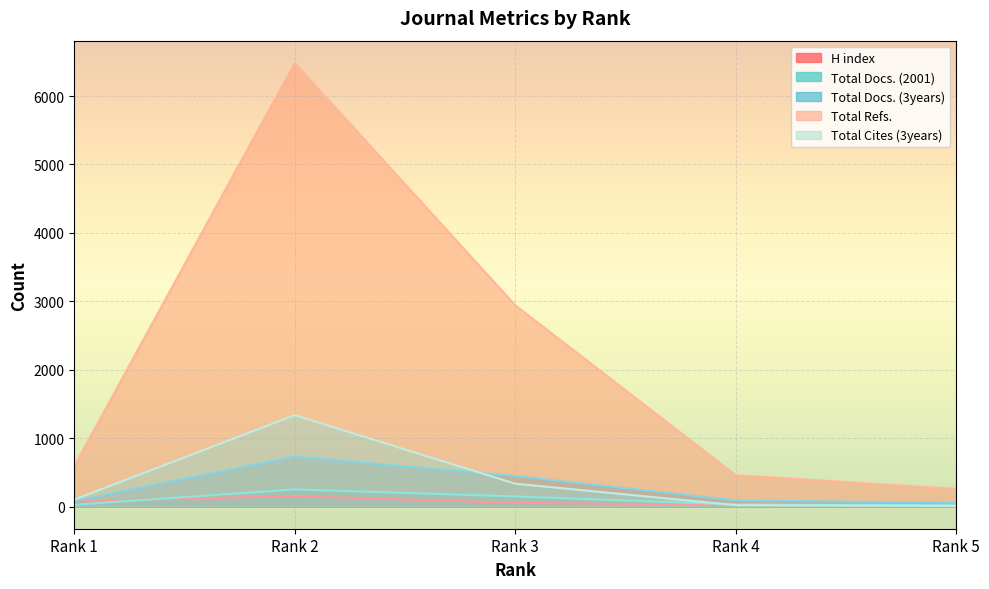

How many values in the Total Docs. (3years) series are below 89?

2